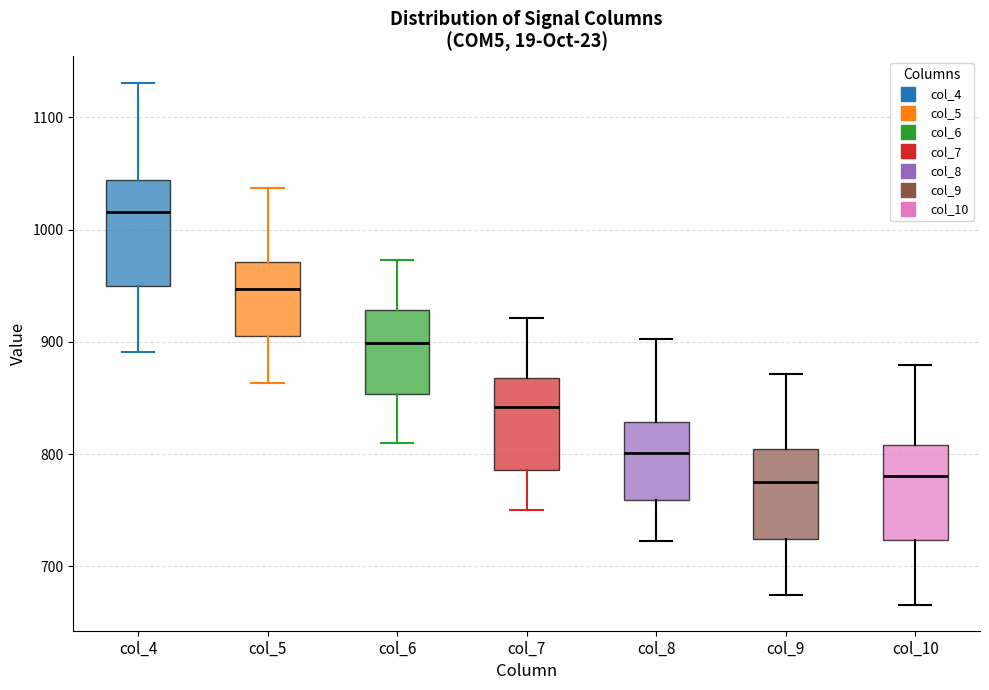

Where is the upper edge of the box for col_9 on the y-axis? The values are not printed on the chart, so give them approximately, as read against the axis.

800